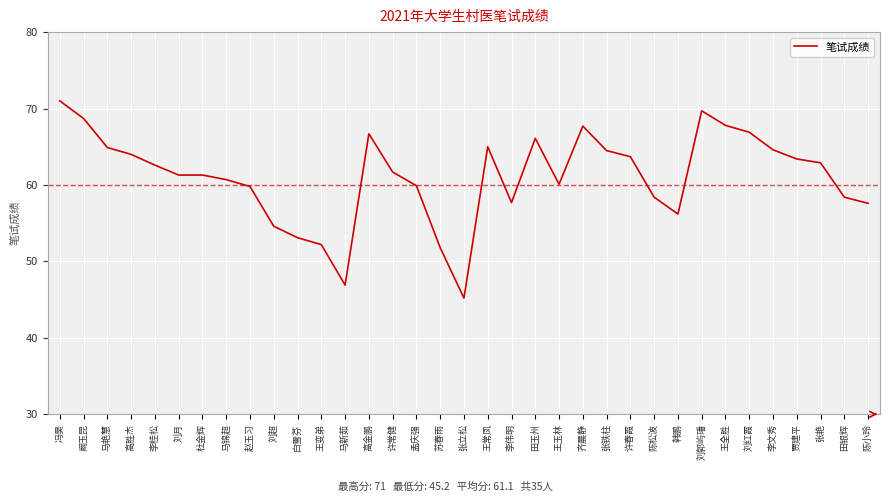

The value at 王常凤 is 18.3. True or false?

False